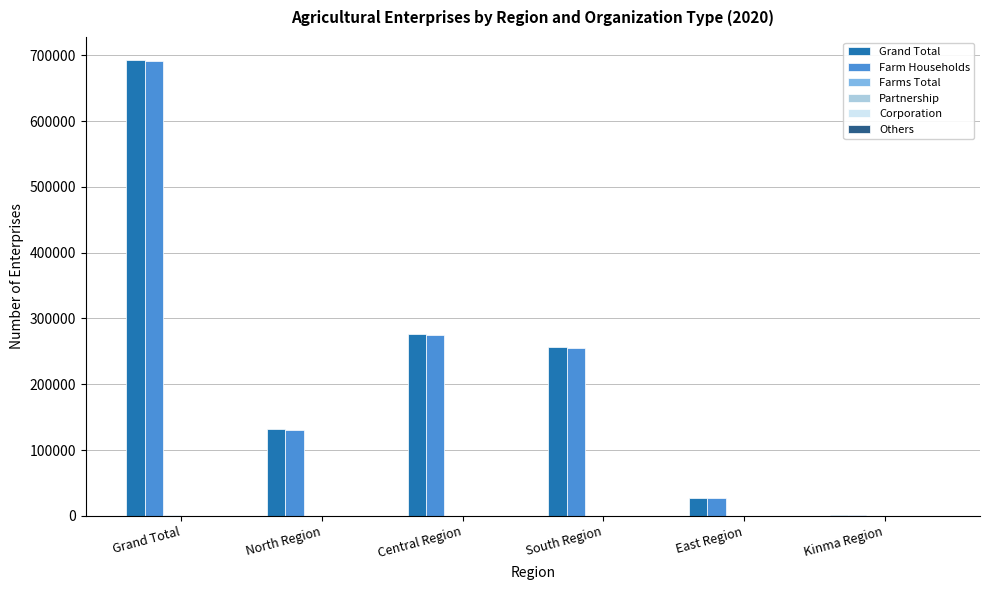

Count the number of data series in this chart.

6